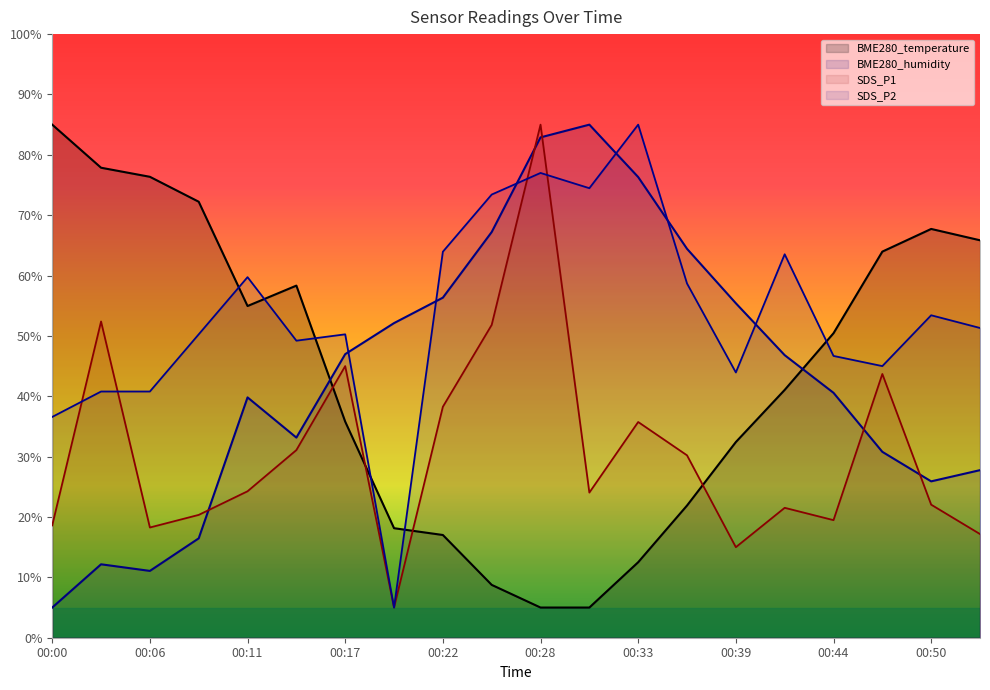

How many interior local valleys does the SDS_P2 series have?

5